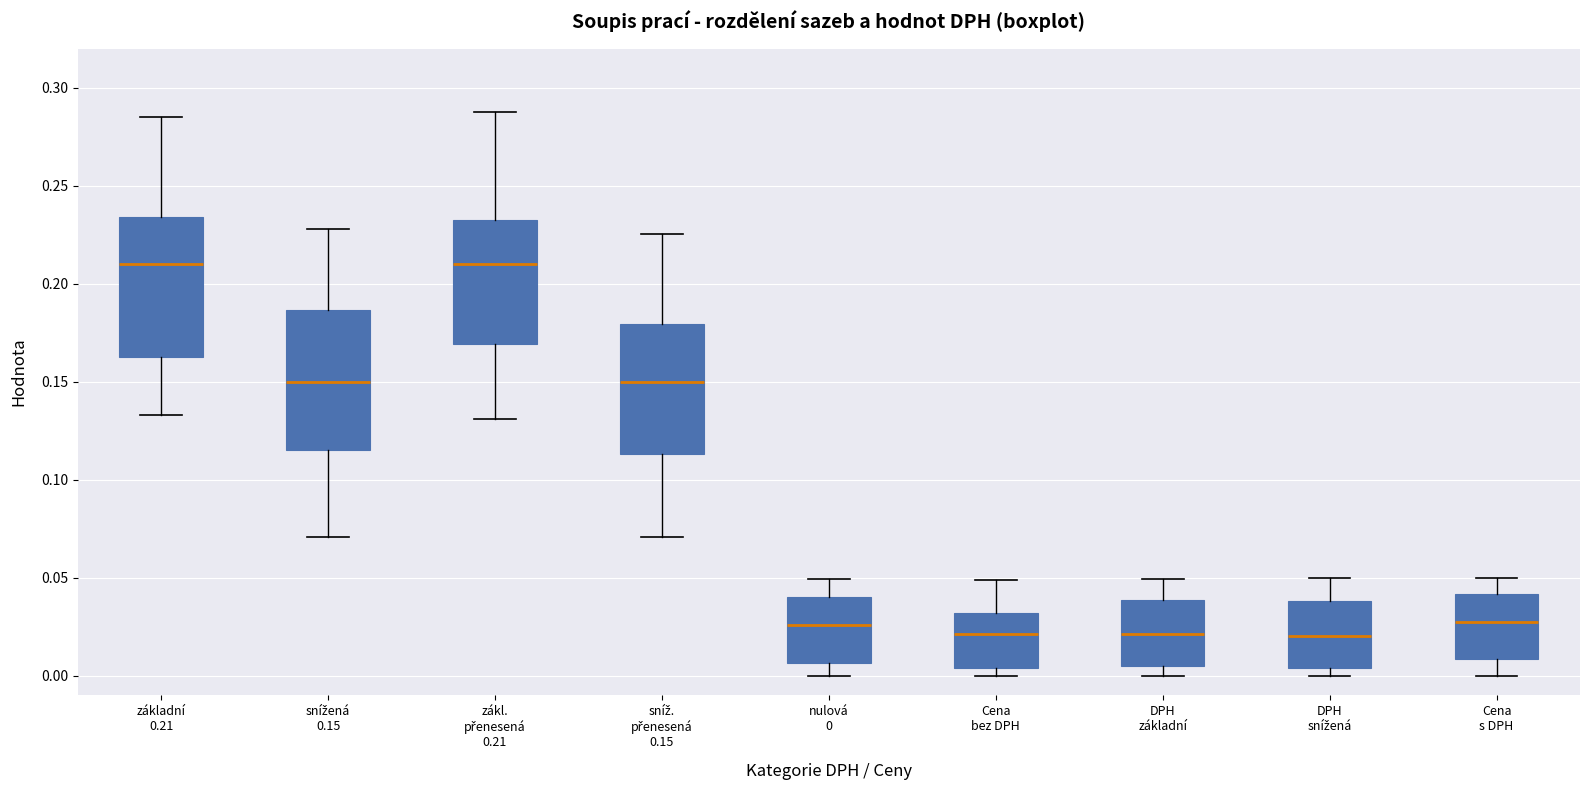

Where does the upper whisker of the box for Cena bez DPH end on the y-axis? The values are not printed on the chart, so give them approximately, as read against the axis.

0.050